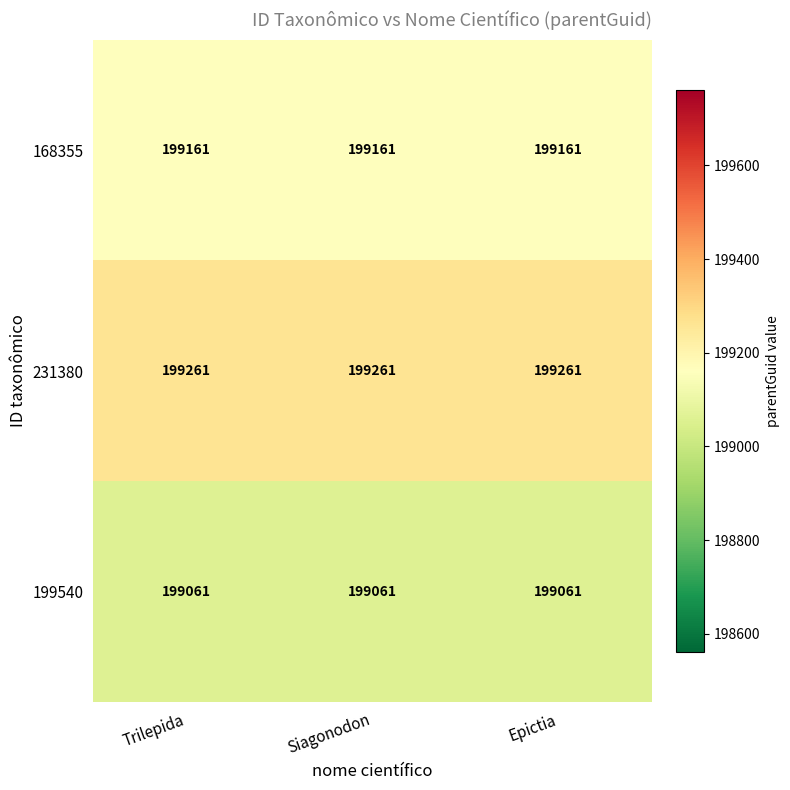

True or false: 168355 has a value of 329044 at Trilepida.

False